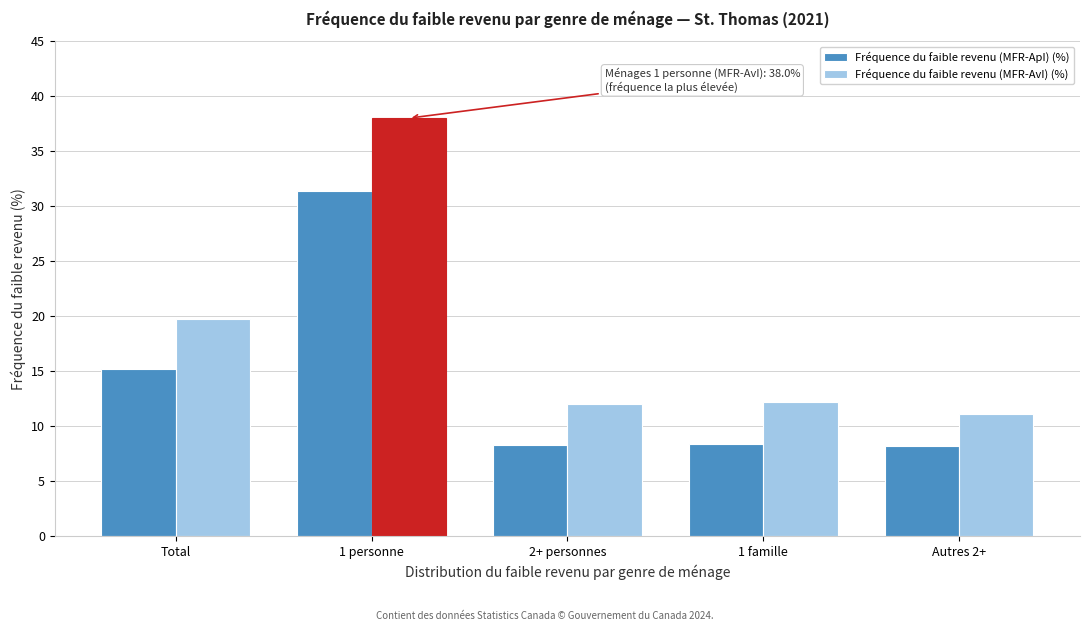

The value of Fréquence du faible revenu (MFR-ApI) (%) at 1 personne is 10.0. True or false?

False